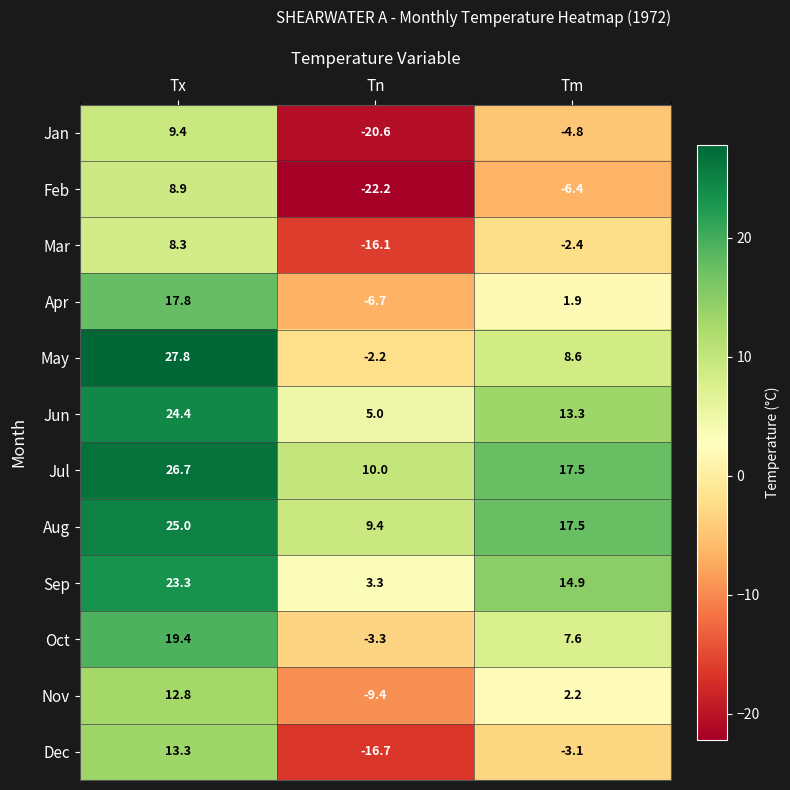

How many positive values does the Apr series have?

2